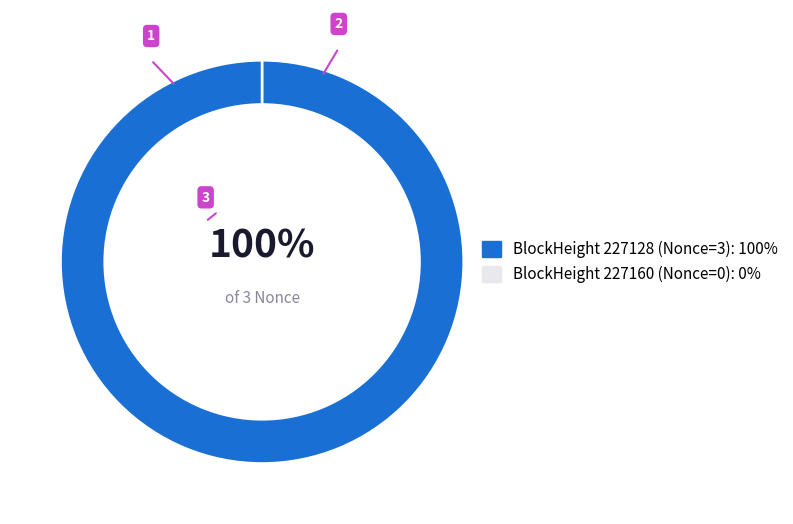

Which slice is the largest?

227128